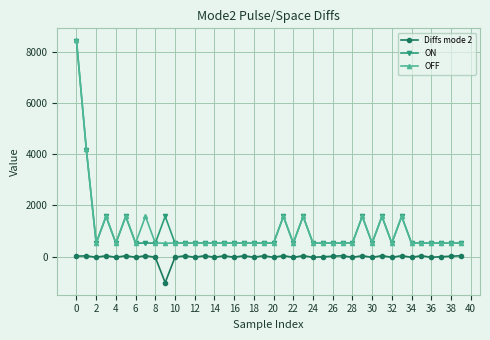

True or false: Diffs mode 2 and OFF cross at least once.

False